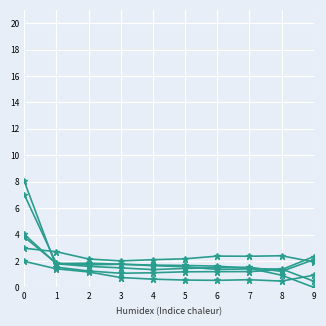

Is this an area chart (filled region under the line)?

No